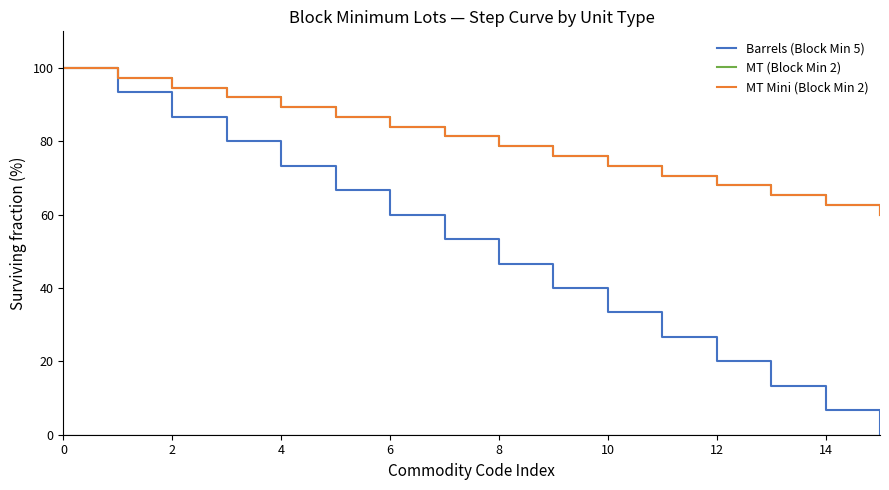

At how many categories does at least one series exceed 72?

11